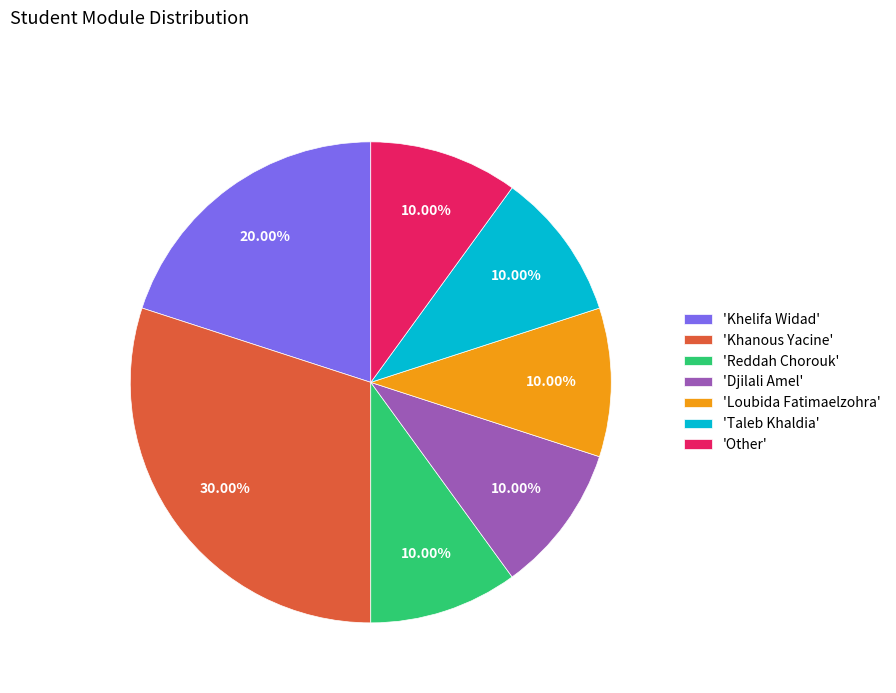

Is the sum of 'Loubida Fatimaelzohra' and 'Other' greater than half?

No